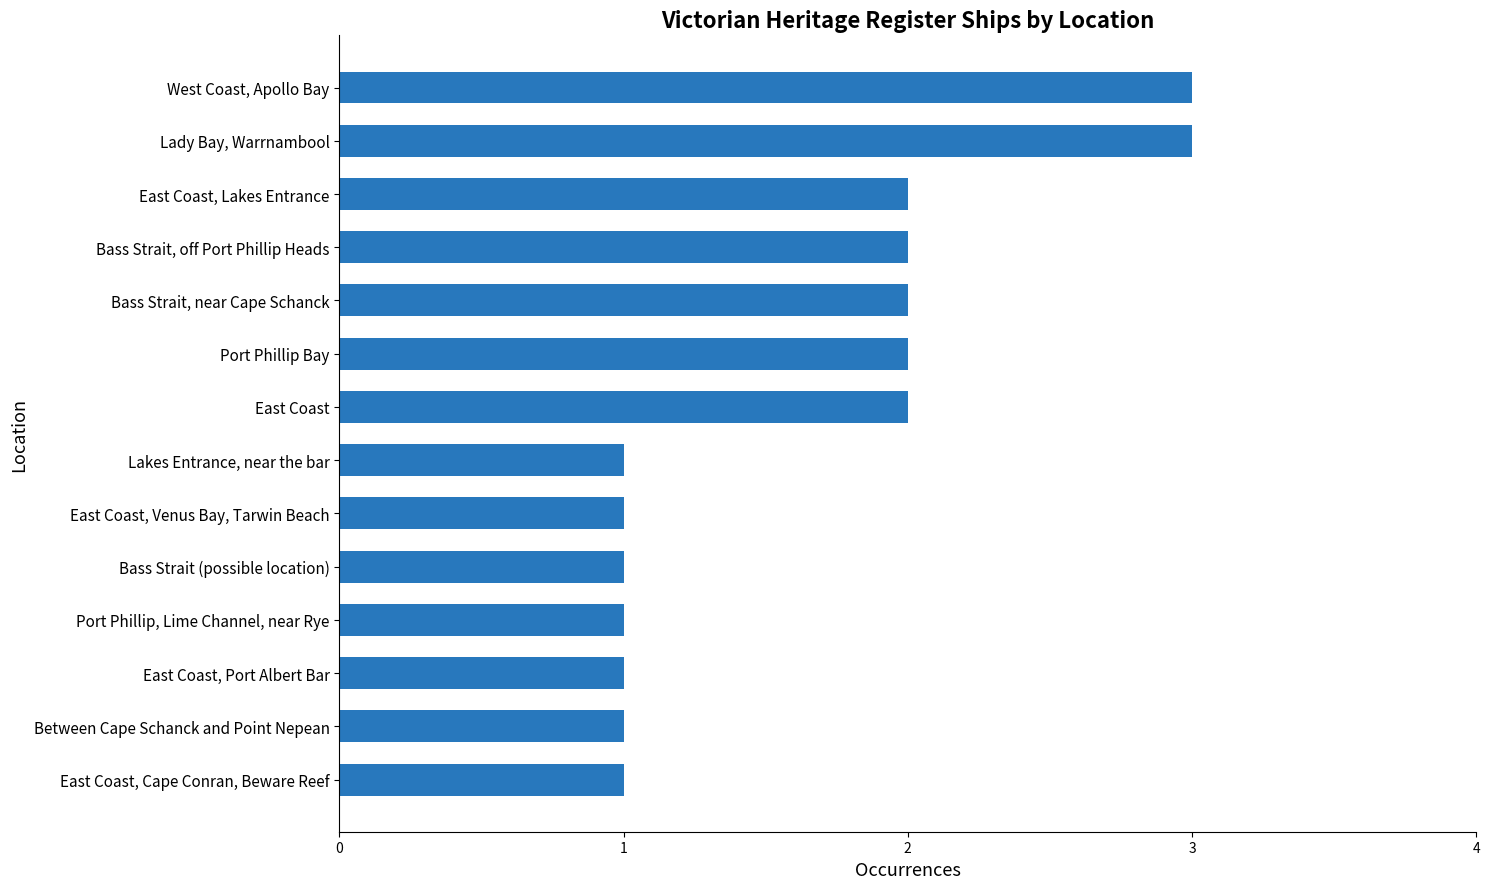

What is the maximum value shown in the chart?

3